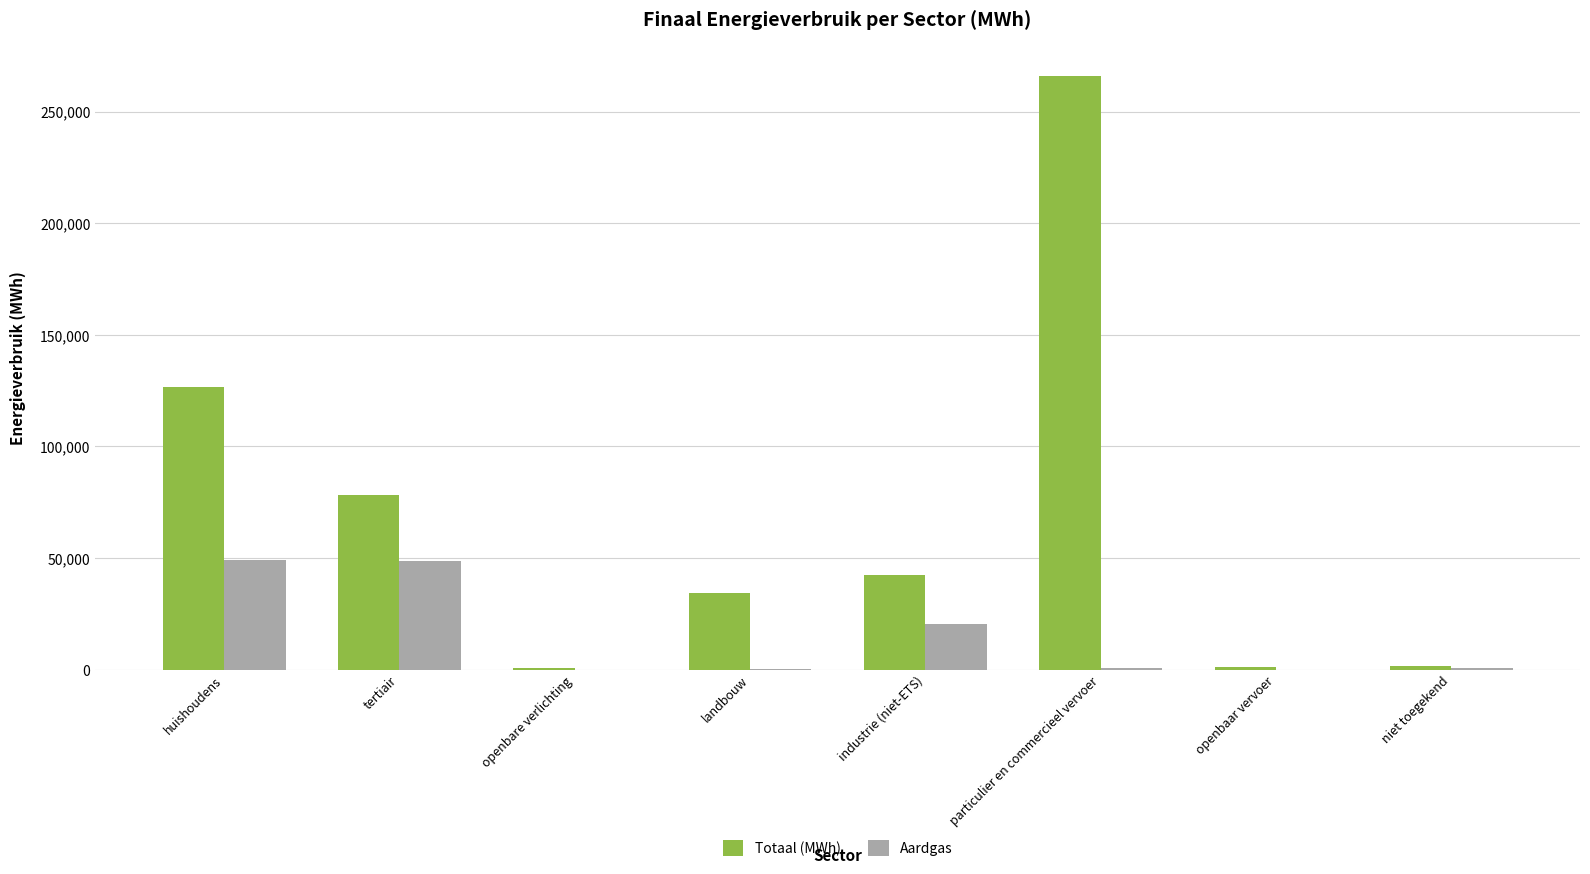

What value does the Aardgas series have at tertiair?

48495.9